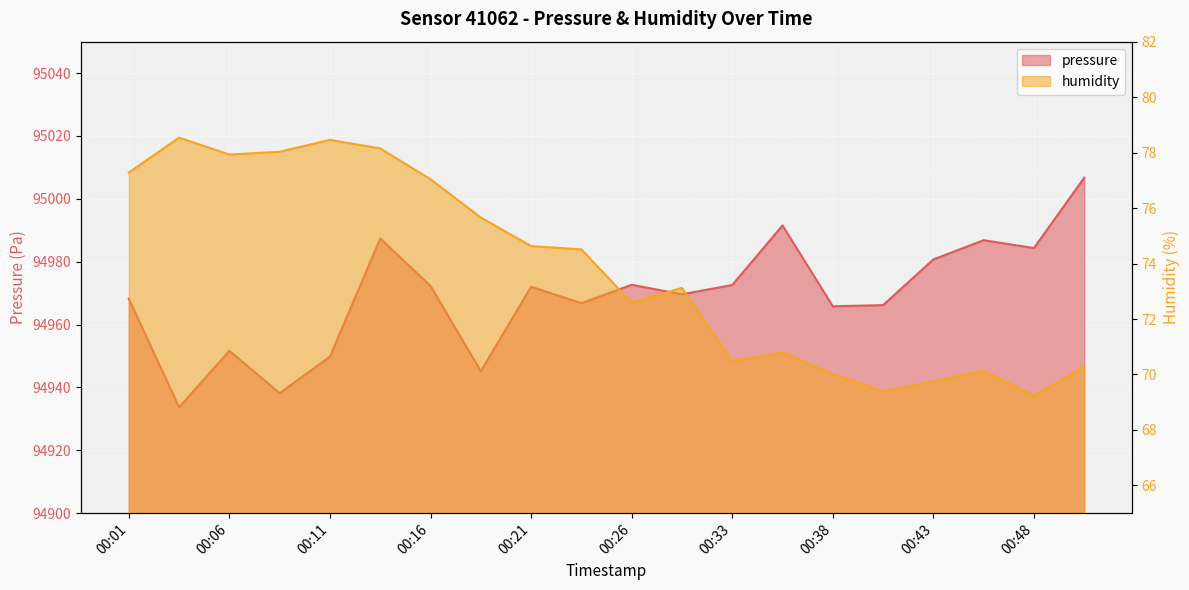

How many lines are shown in the chart?

2